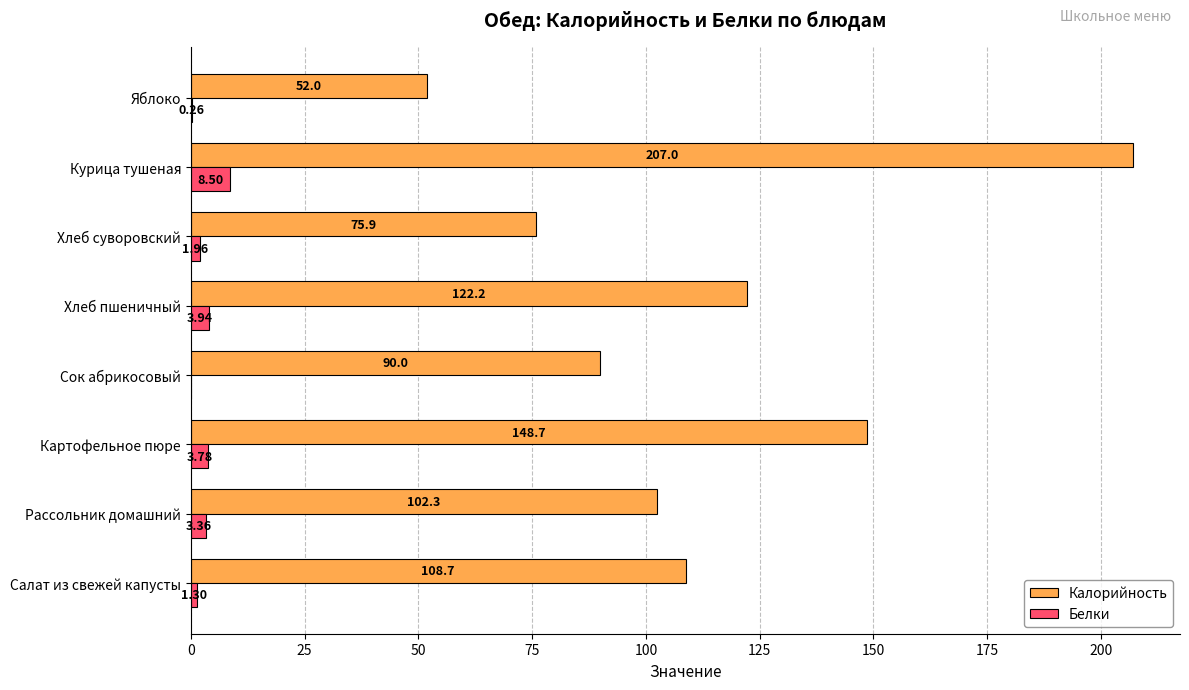

How many distinct data groups are displayed?

2